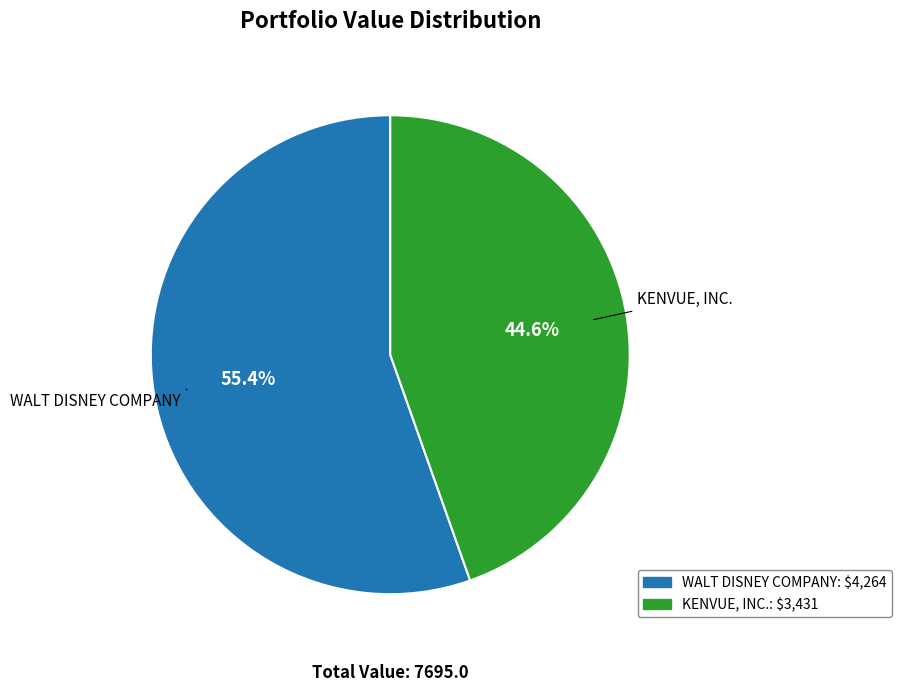

Do KENVUE, INC. and WALT DISNEY COMPANY together represent more than half of the pie?

Yes